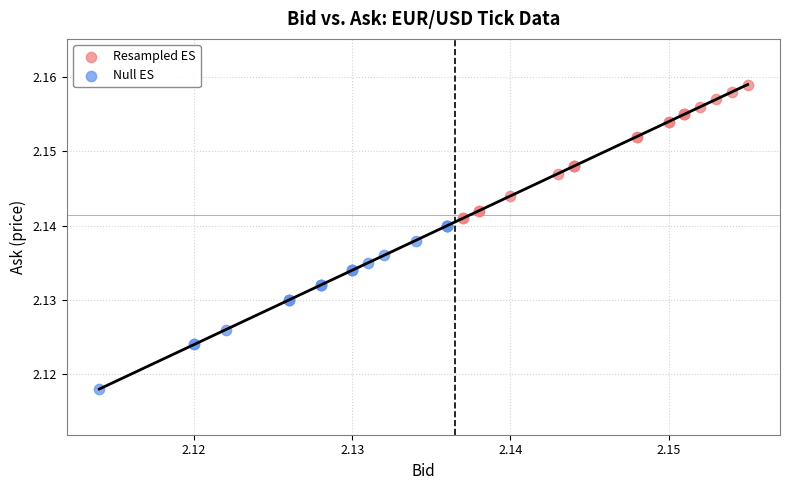

Which series has the largest Y range (max minus min)?

Null ES